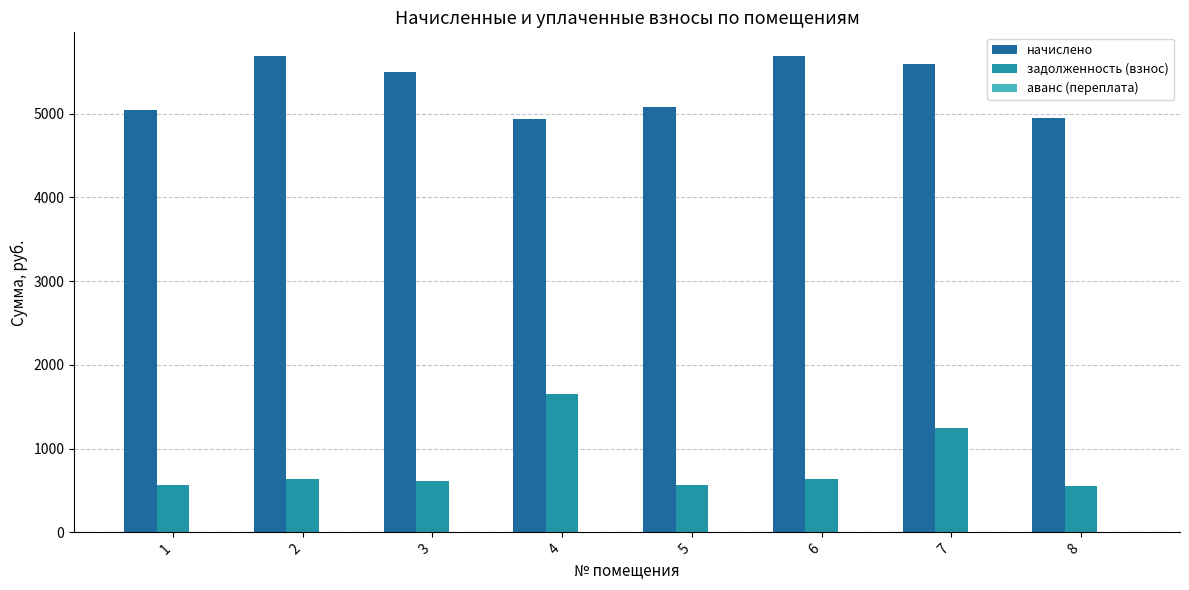

What is the difference between the maximum and minimum values in the задолженность (взнос) series?

1096.8